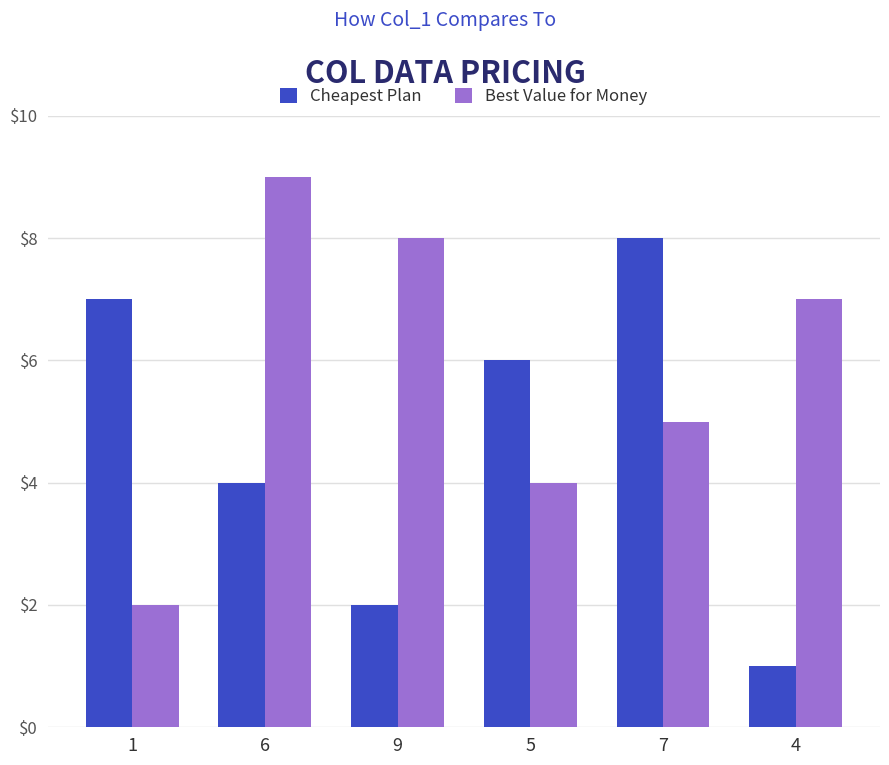

Reading left to right, transcribe all the data shown in this chart.

Cheapest Plan: 7	4	2	6	8	1
Best Value for Money: 2	9	8	4	5	7